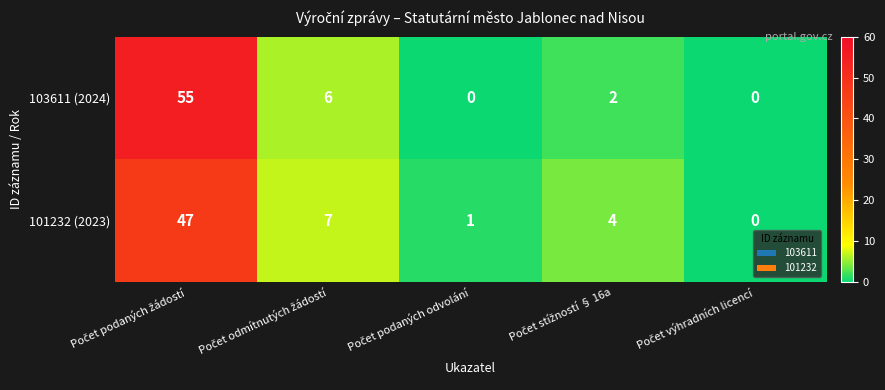

What is the average value of the 101232 (2023) series?

12